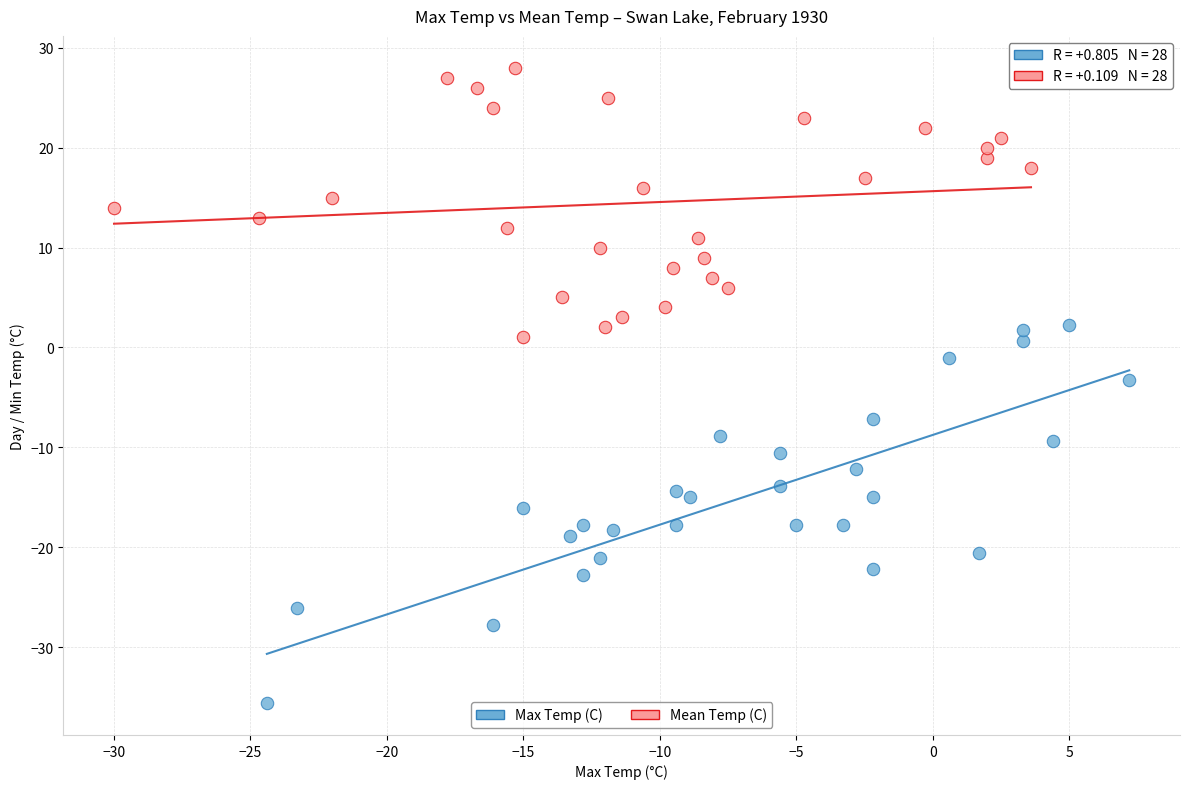

What are all the series names shown in the legend?

Max Temp (C), Mean Temp (C)